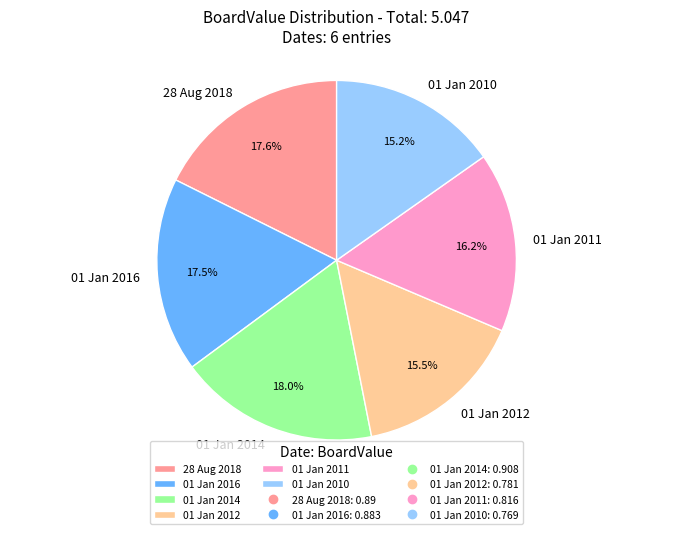

How much of the chart is everything except 01 Jan 2012?

84.5%